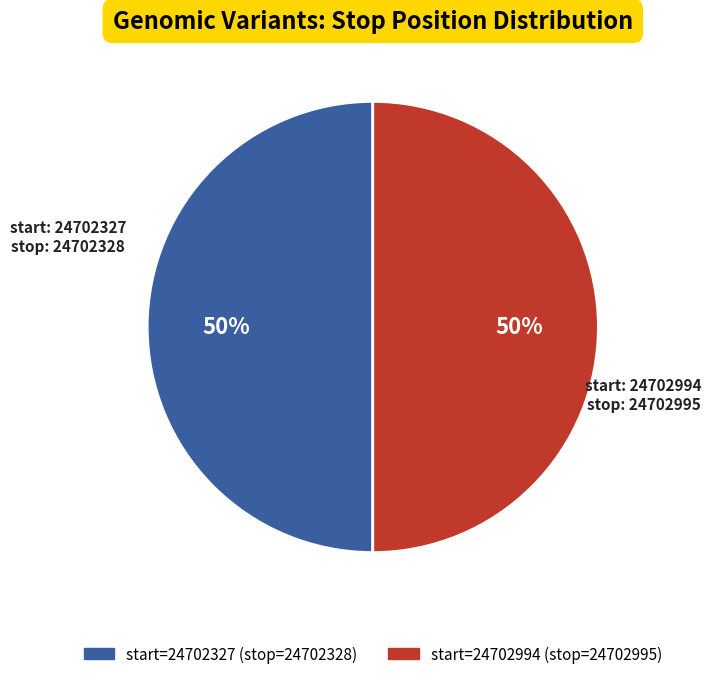

To the nearest percent, what is the average slice percentage?

50%